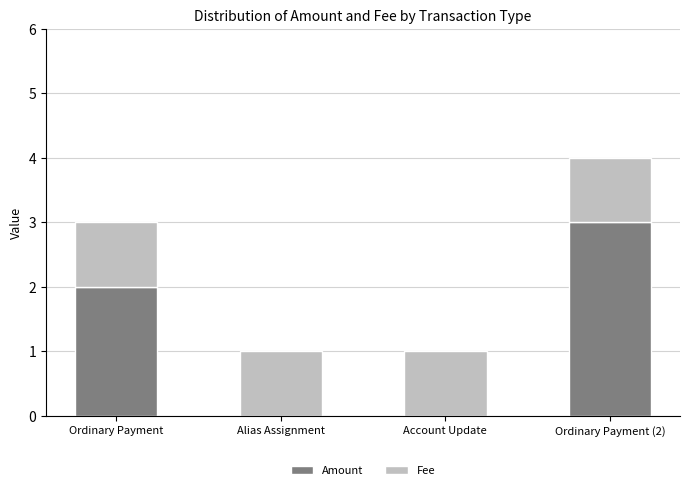

Reading right to left, what are the values for Amount?

Ordinary Payment (2)=3.0	Account Update=0.0	Alias Assignment=0.0	Ordinary Payment=2.0